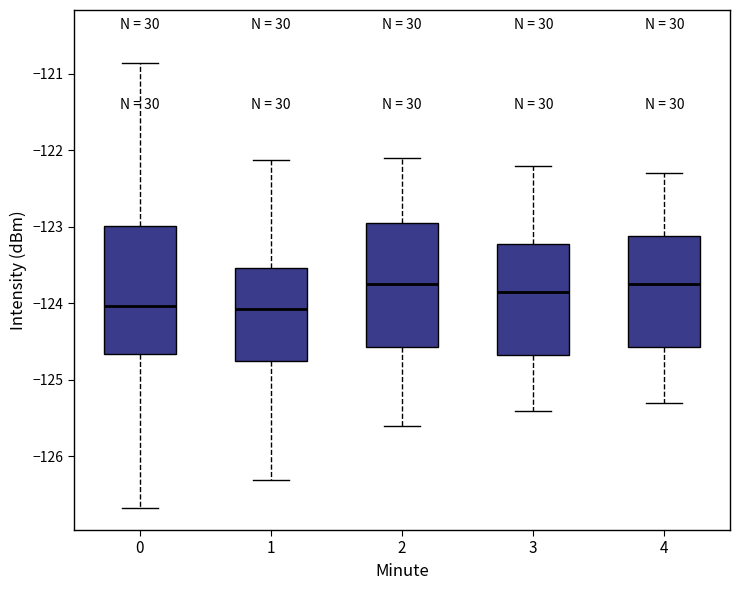

Reading left to right, transcribe this box plot: for each box, give where its median line is, the range the box spans, and where its two whiskers end, as read against the y-axis. The values are not printed on the chart, so give them approximately, as read against the axis.

0: median -124.0, box -124.7 to -123.0, whiskers -126.7 to -120.9
1: median -124.1, box -124.8 to -123.5, whiskers -126.3 to -122.1
2: median -123.7, box -124.6 to -122.9, whiskers -125.6 to -122.1
3: median -123.8, box -124.7 to -123.2, whiskers -125.4 to -122.2
4: median -123.7, box -124.6 to -123.1, whiskers -125.3 to -122.3